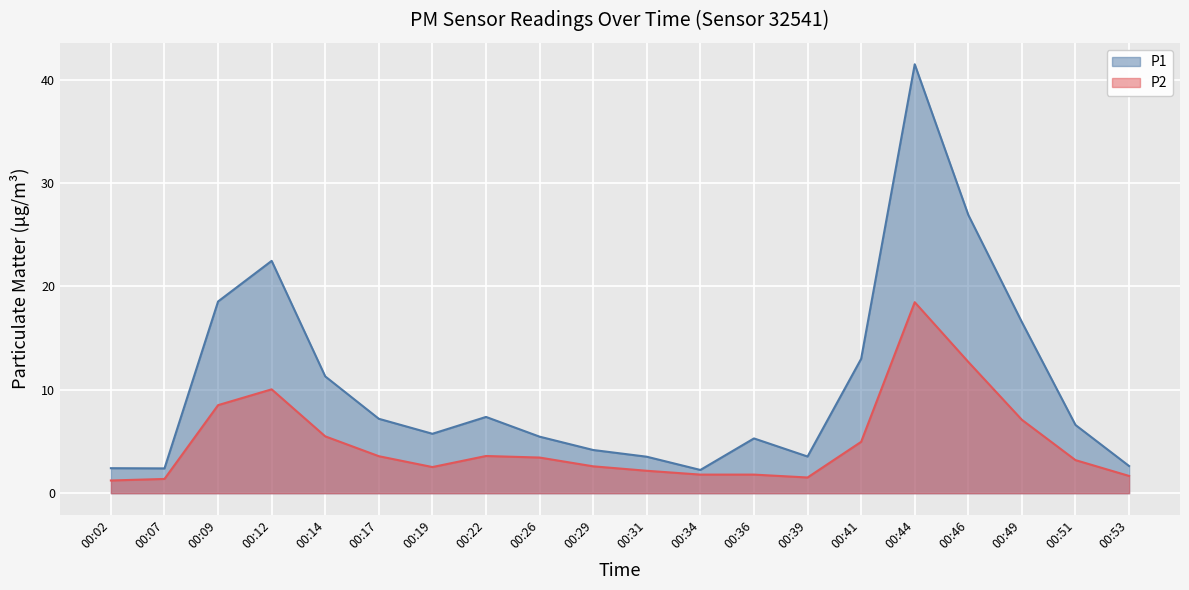

What is the greatest value displayed?

41.5